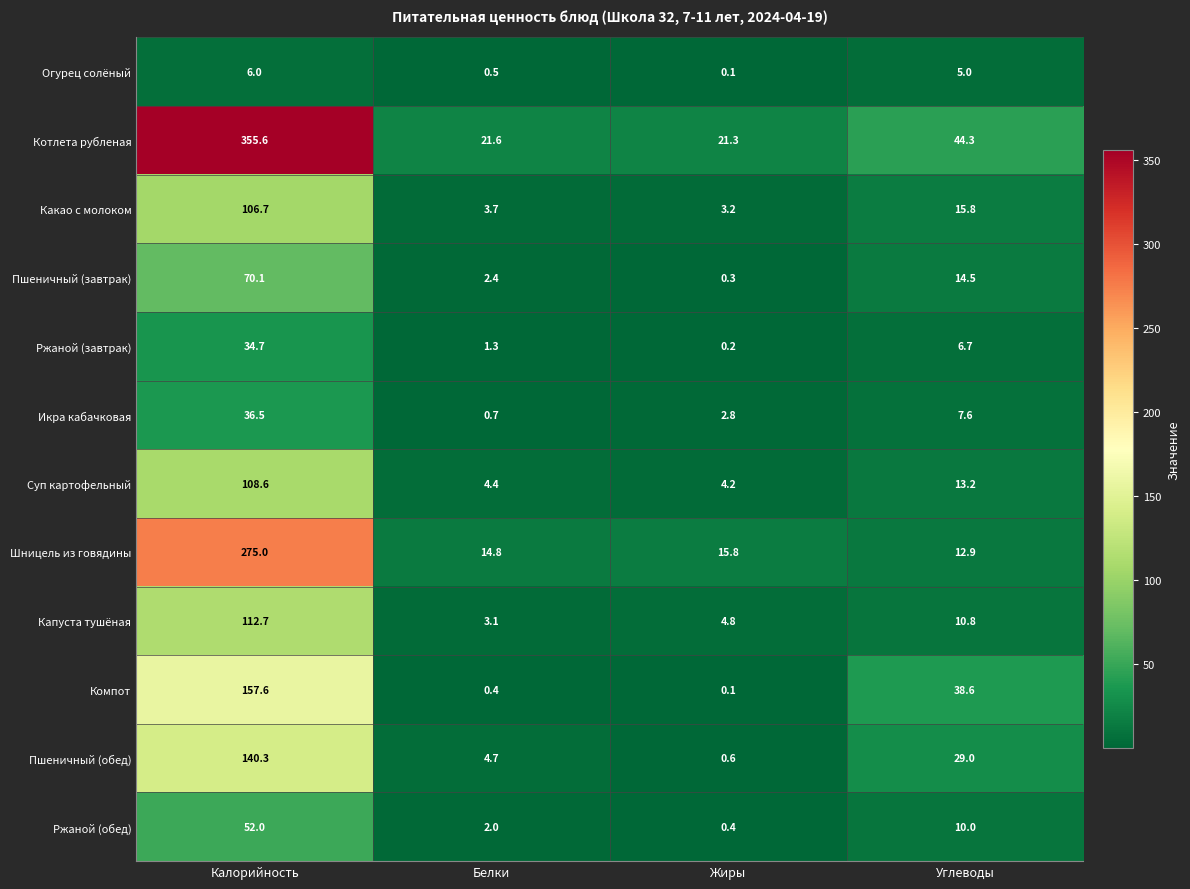

What is the spread (max minus min) of values at Жиры?

21.2